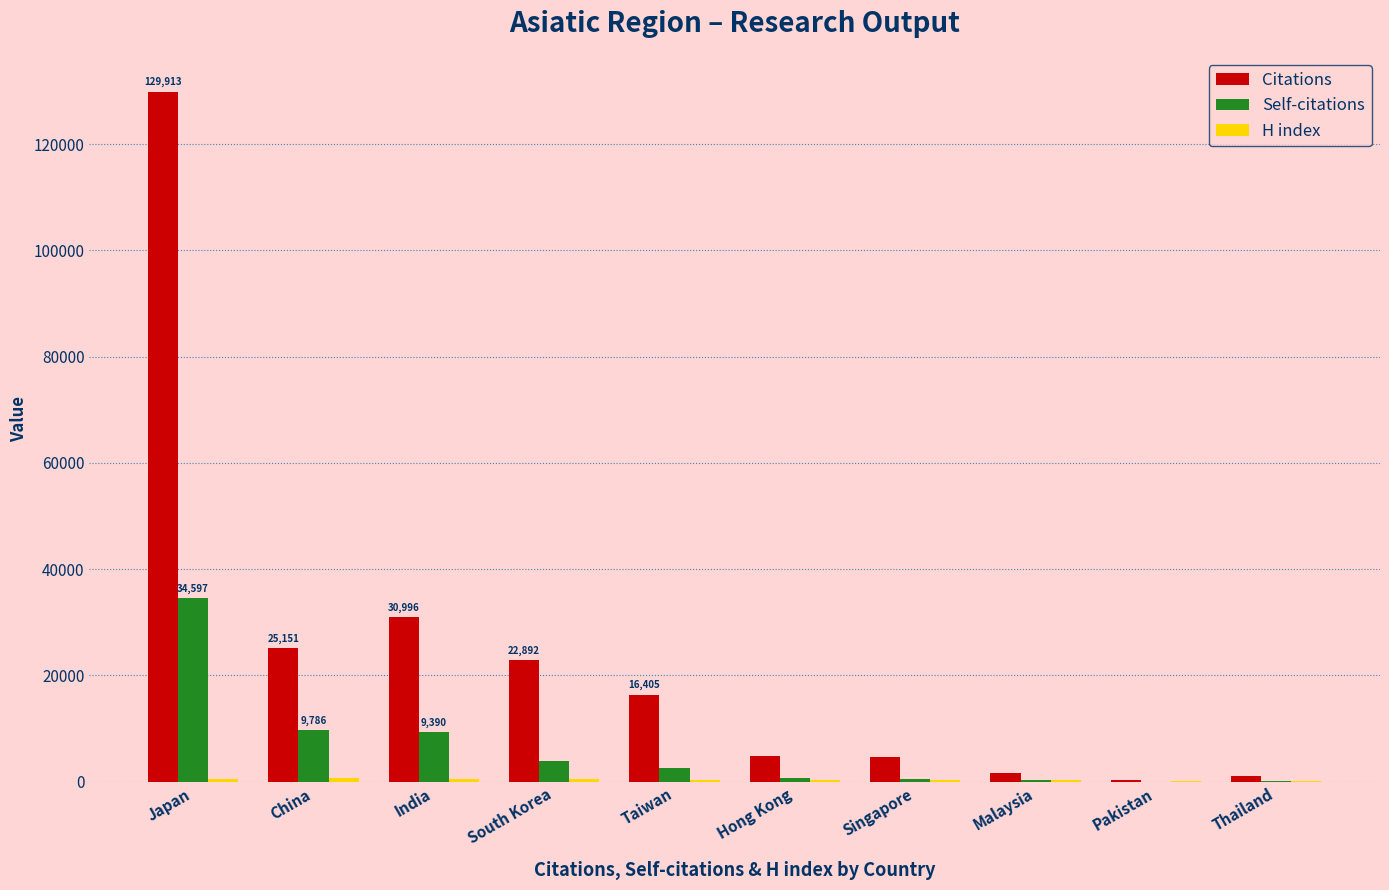

How many groups of bars are there?

10